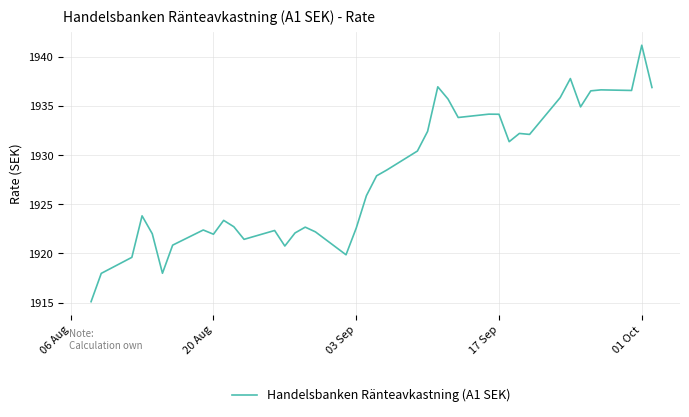

What is the smallest value displayed?

1915.1